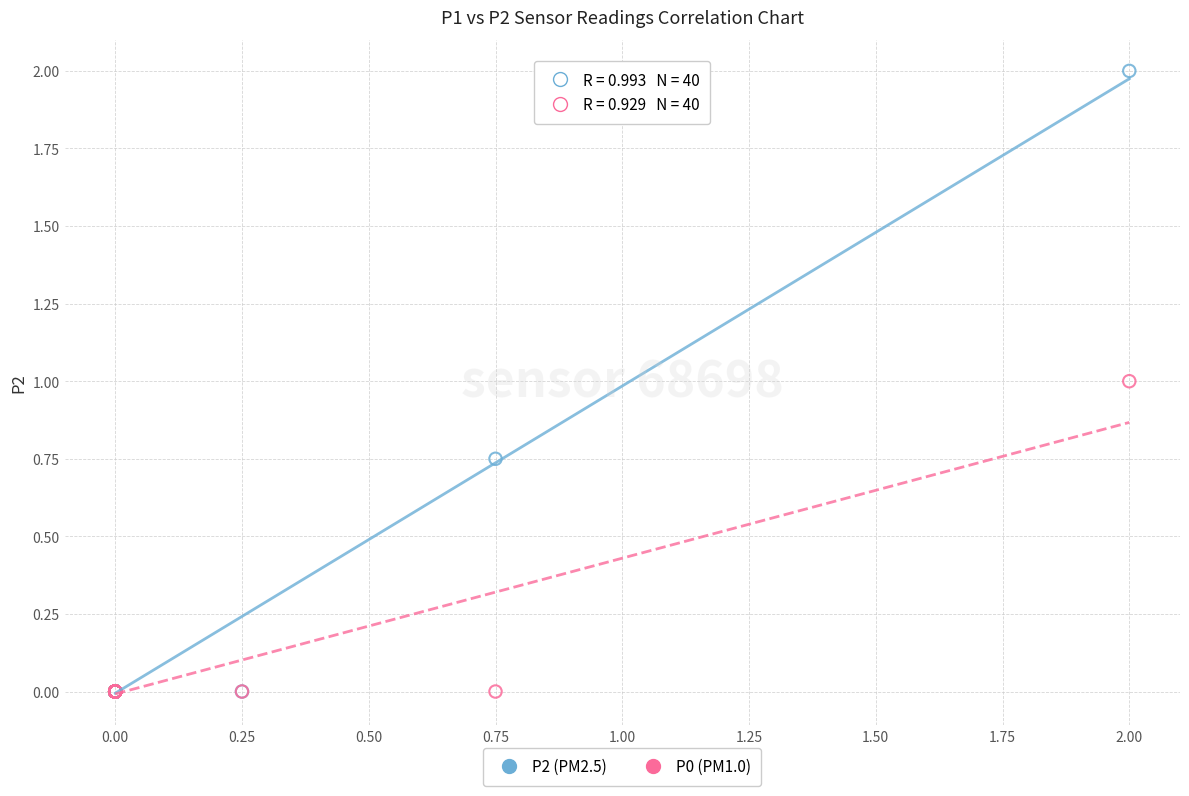

Which series has the widest spread of Y values?

P2 (PM2.5)